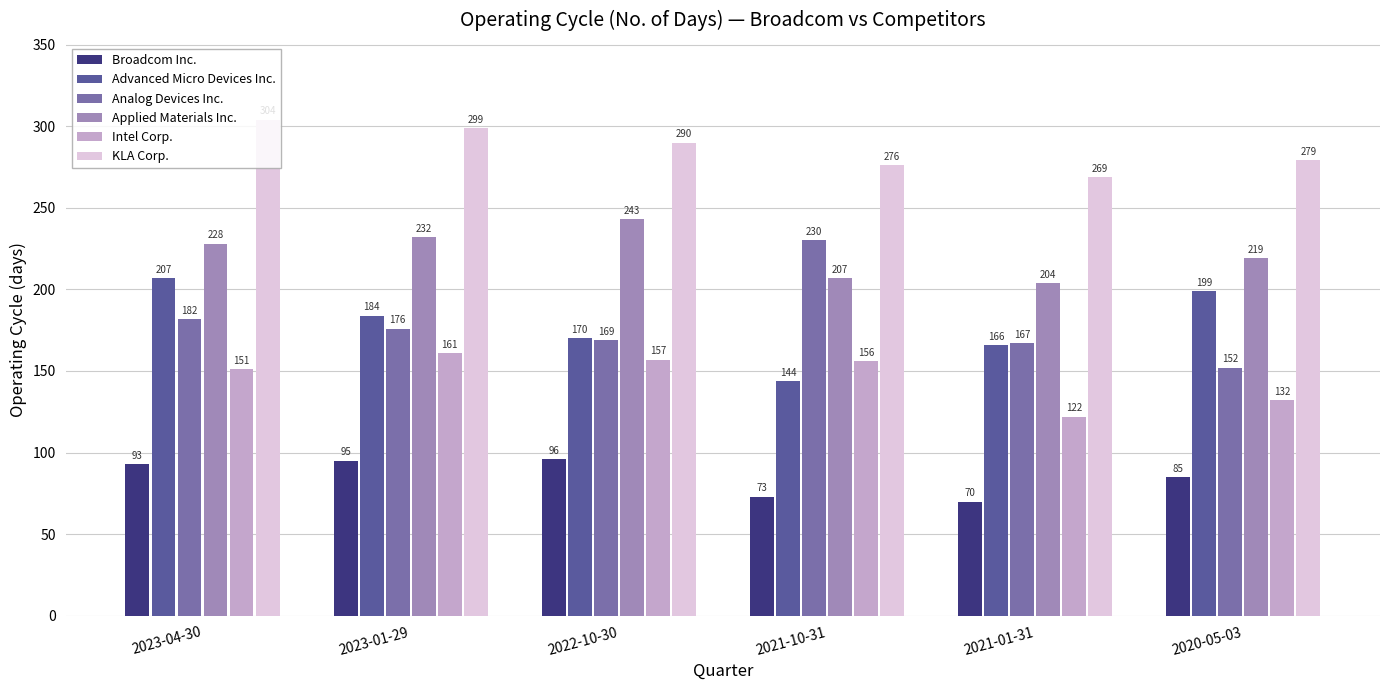

What is the label of the 4th bar from the left?

2021-10-31